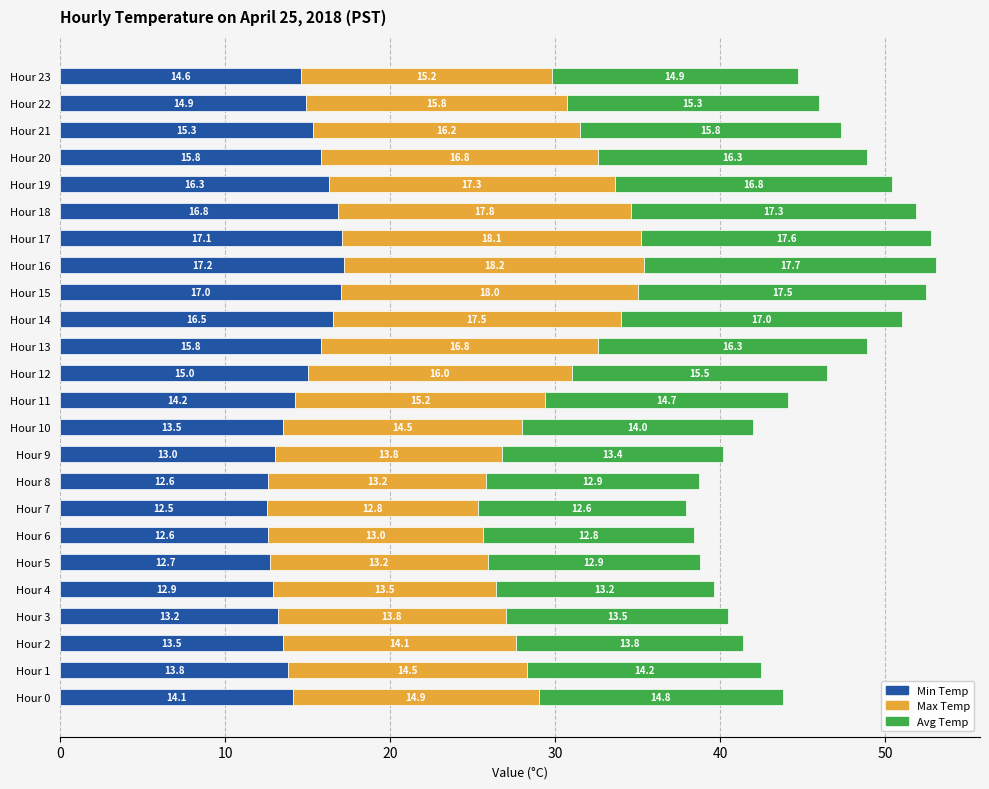

What is the minimum value for Min Temp?

12.5